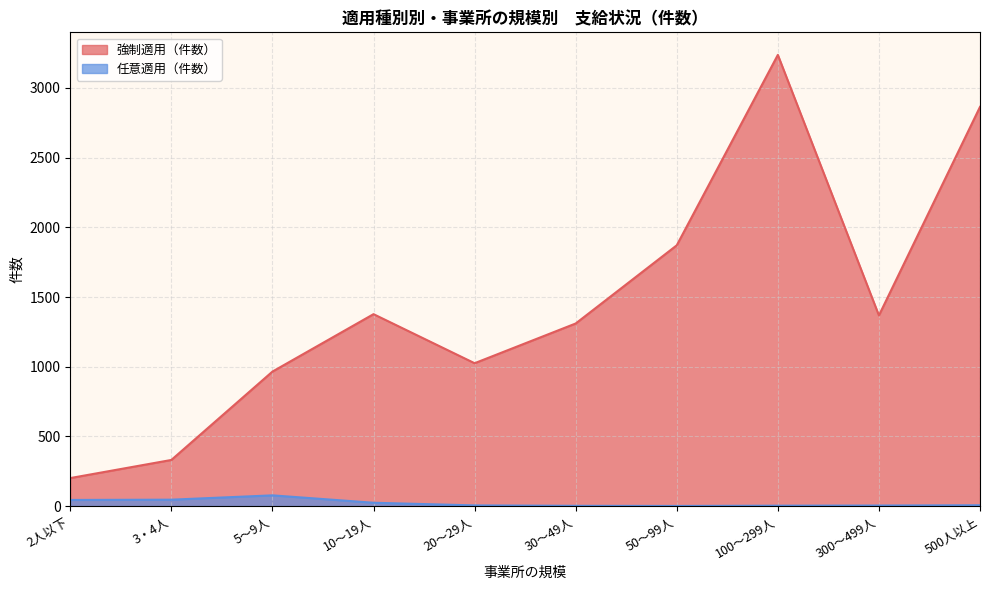

What is the label of the 4th point from the right?

50～99人